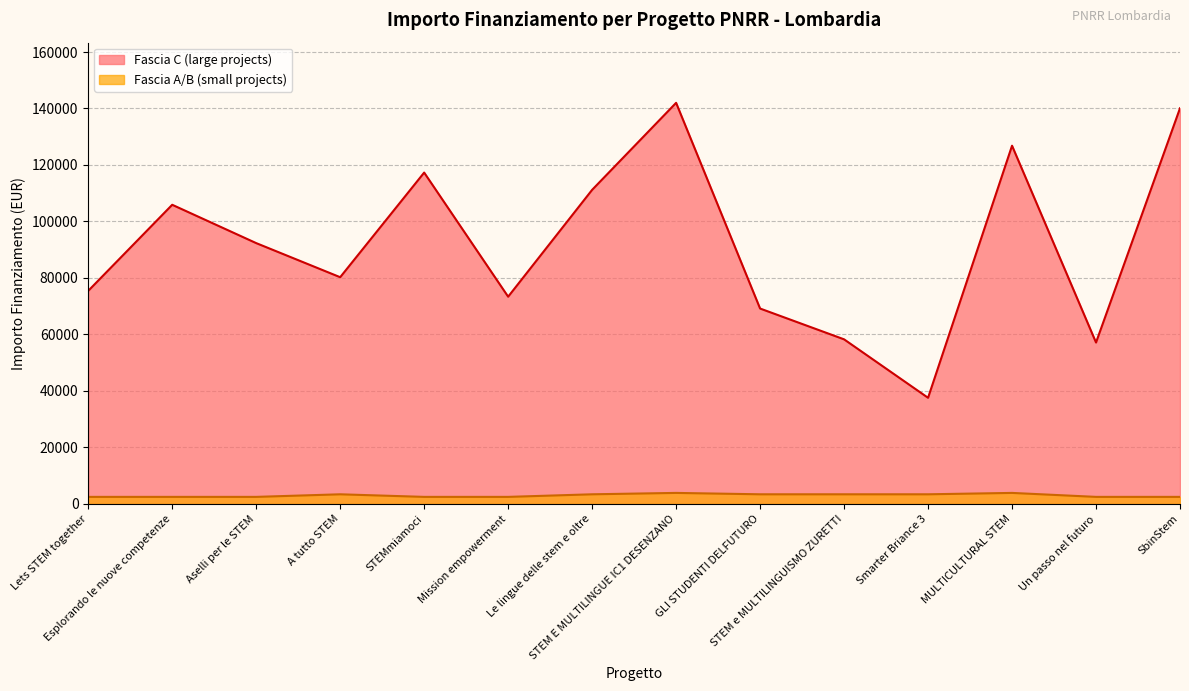

Where does the Fascia C series first go above 92341?

Esplorando le nuove competenze